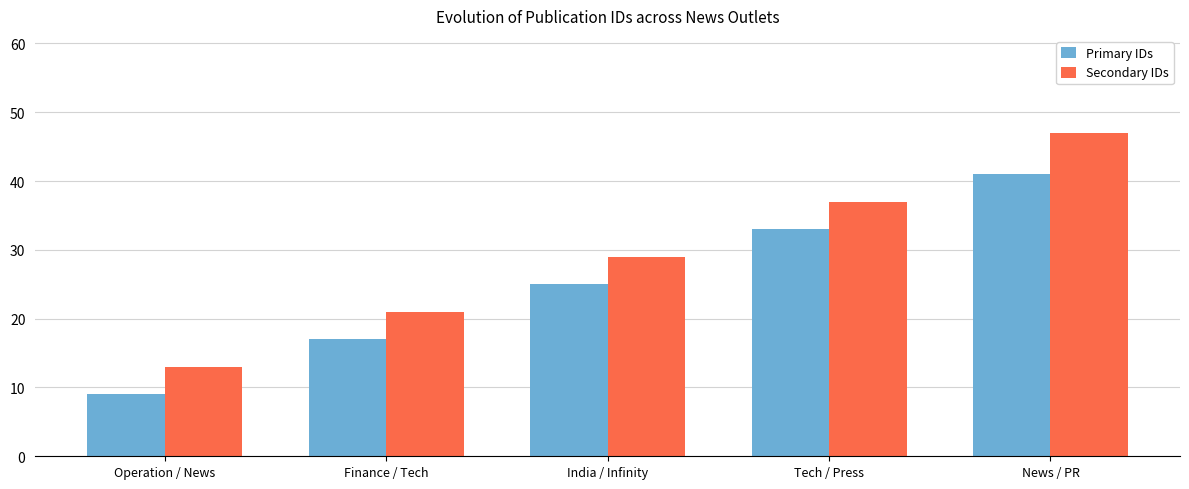

How many series are shown in this chart?

2